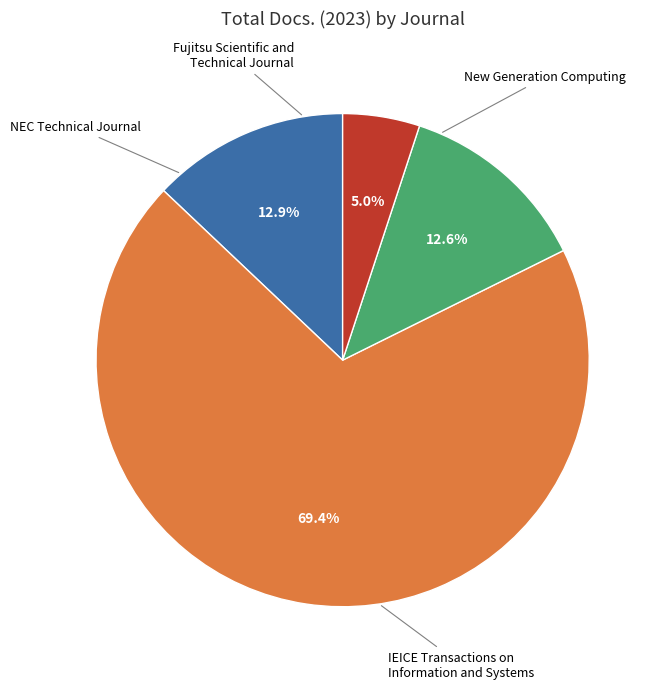

Is there a majority slice in this chart?

Yes